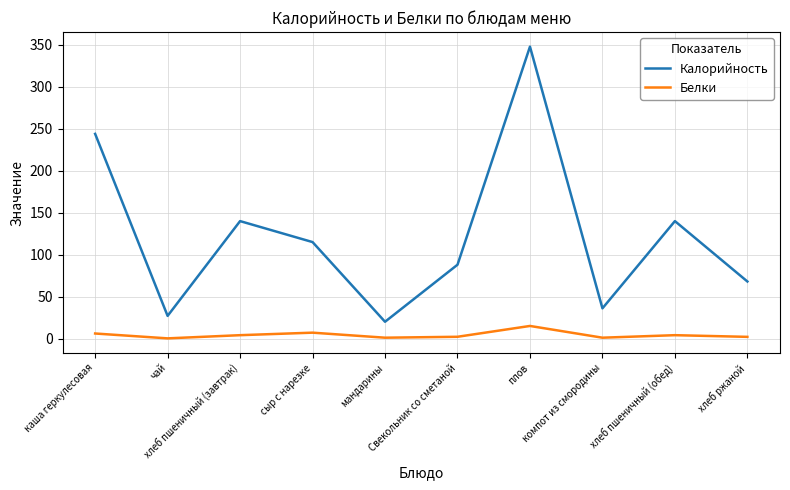

True or false: Белки has more than 1 points higher than both neighbors.

True